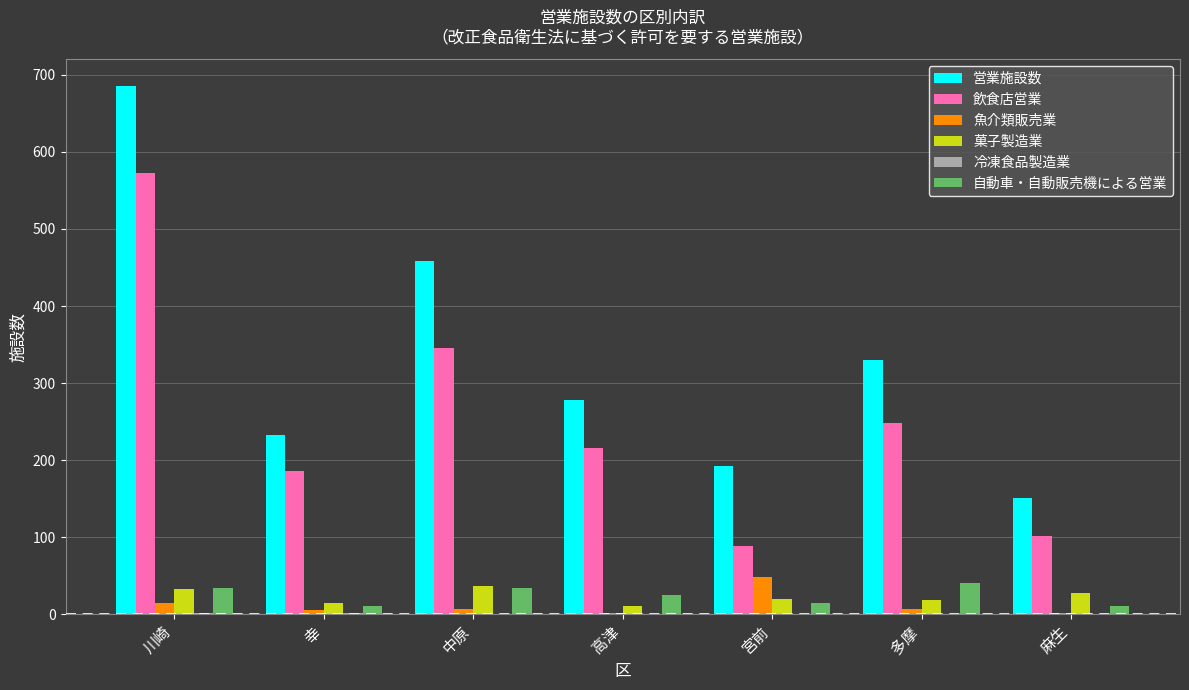

What is the highest value of the 営業施設数 series?

686